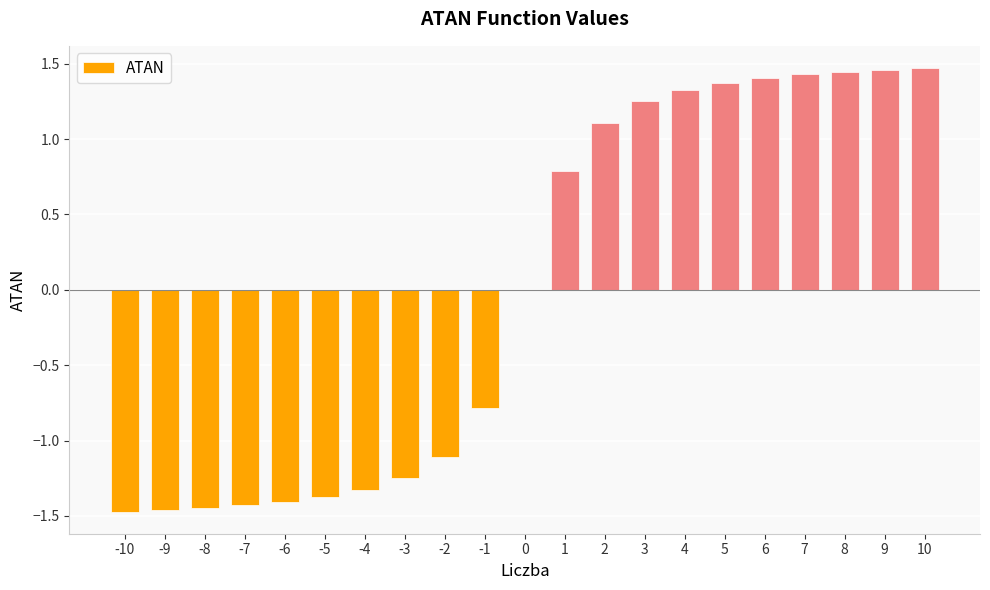

The value at 6 is 1.4. True or false?

True